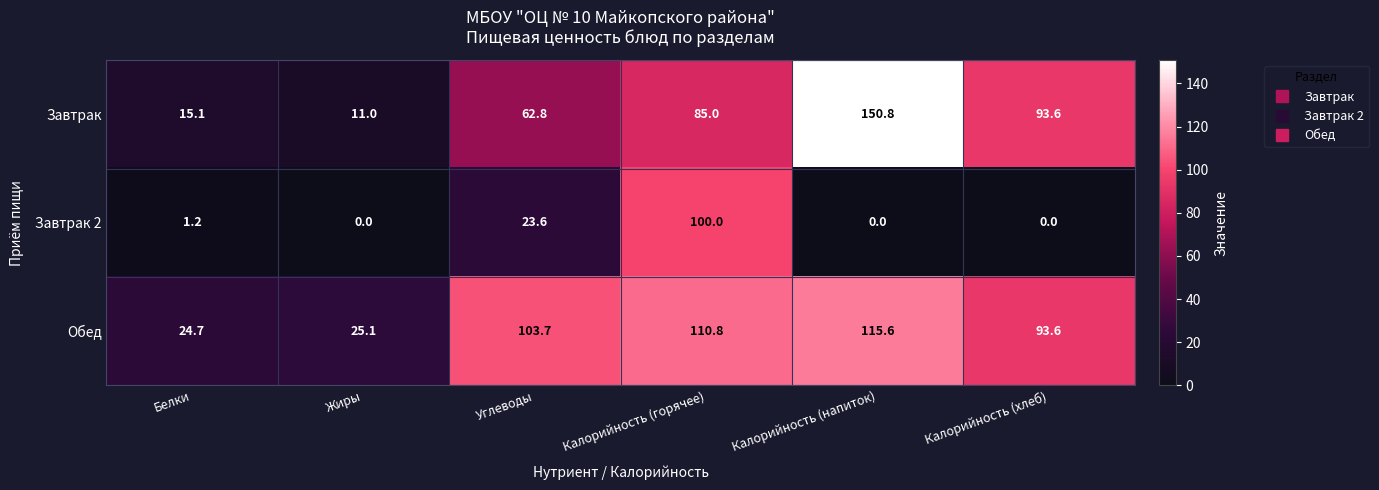

Read the Завтрак value at Жиры.

11.0